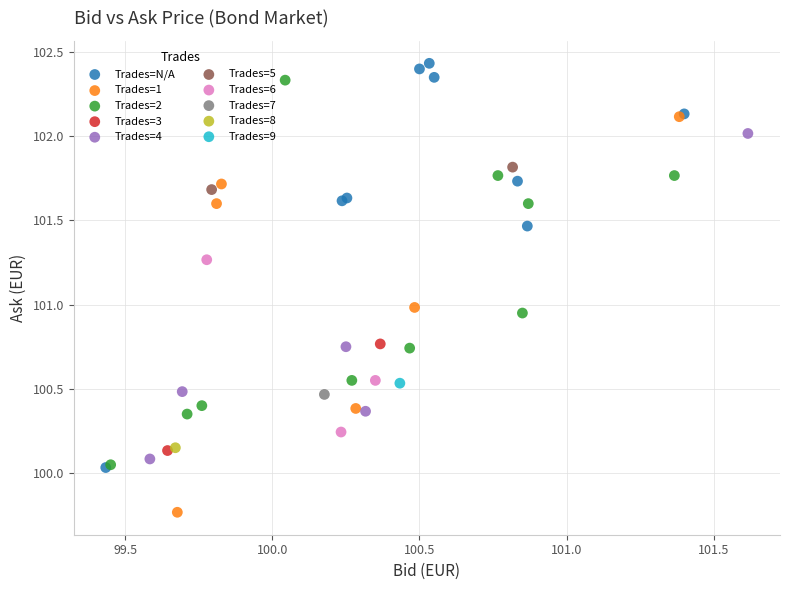

Which series contains the highest Y value?

Trades=N/A